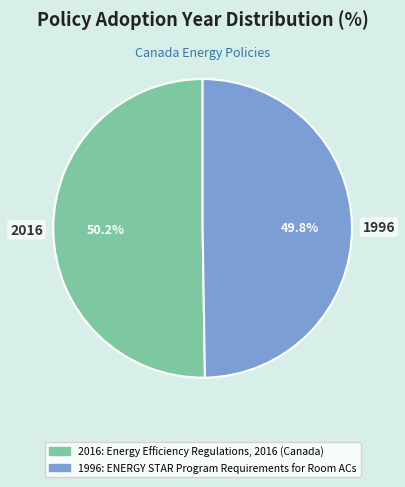

What percentage do 2016 and 1996 together represent?

100.0%